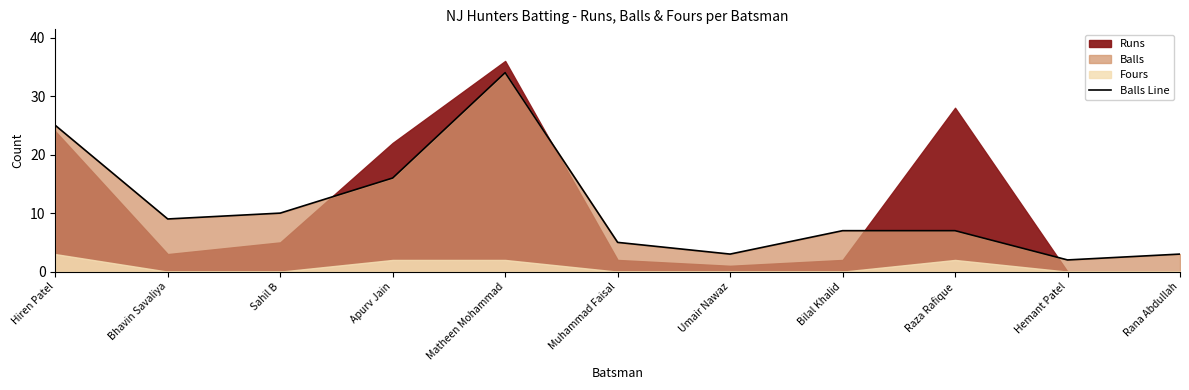

What is the label of the 3rd point from the left?

Sahil B